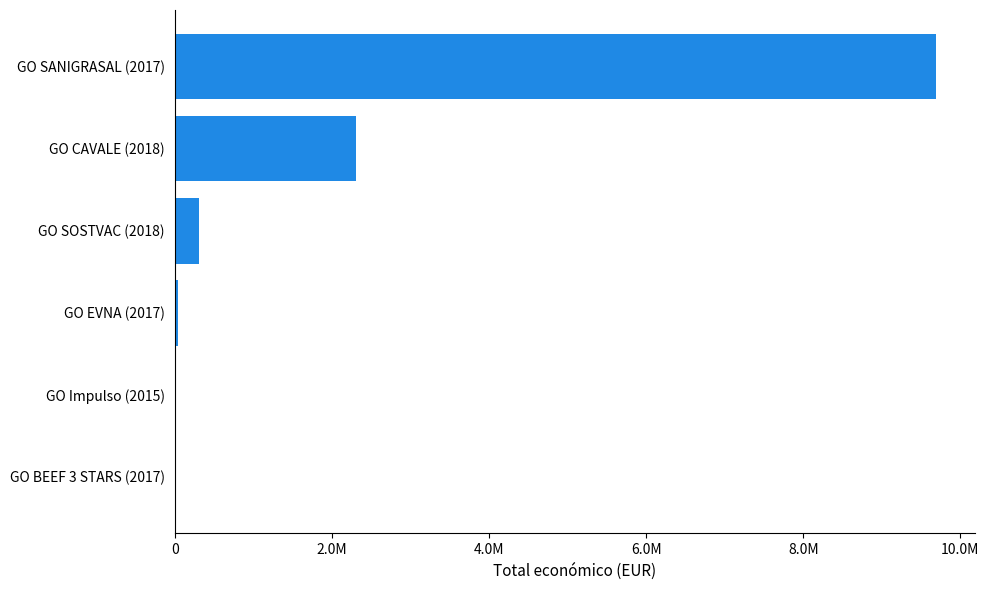

What is the difference between the maximum and second lowest values?

9679535